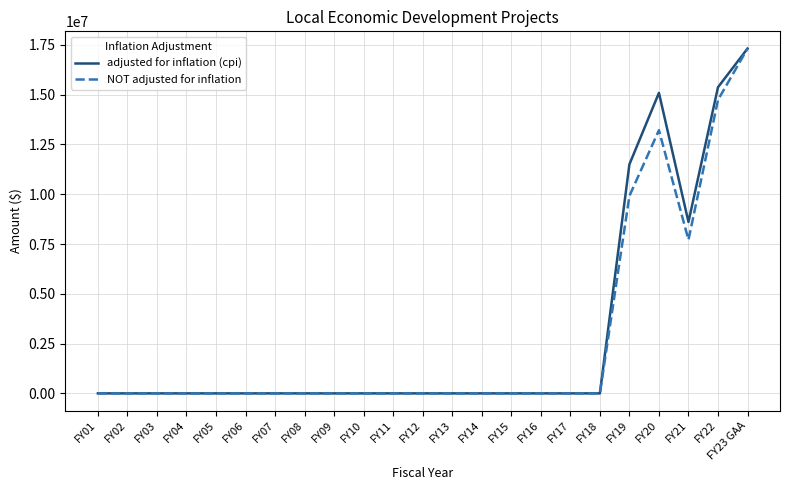

How many lines are shown in the chart?

2